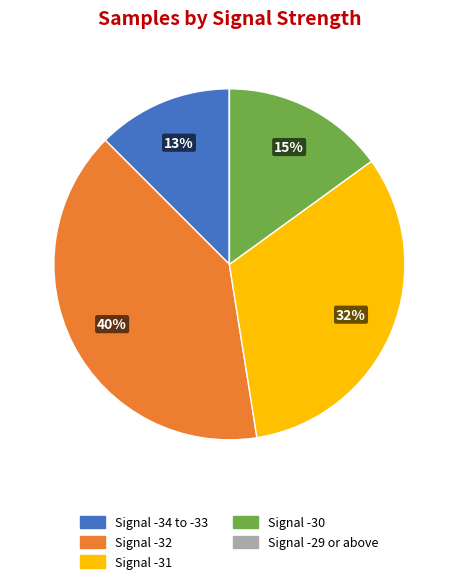

To the nearest percent, what is the average slice percentage?

20%